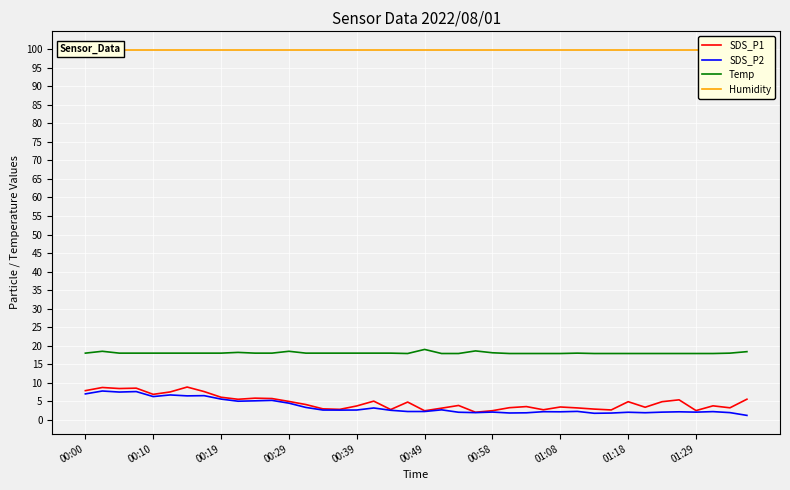

True or false: Humidity and SDS_P1 intersect in this chart.

False